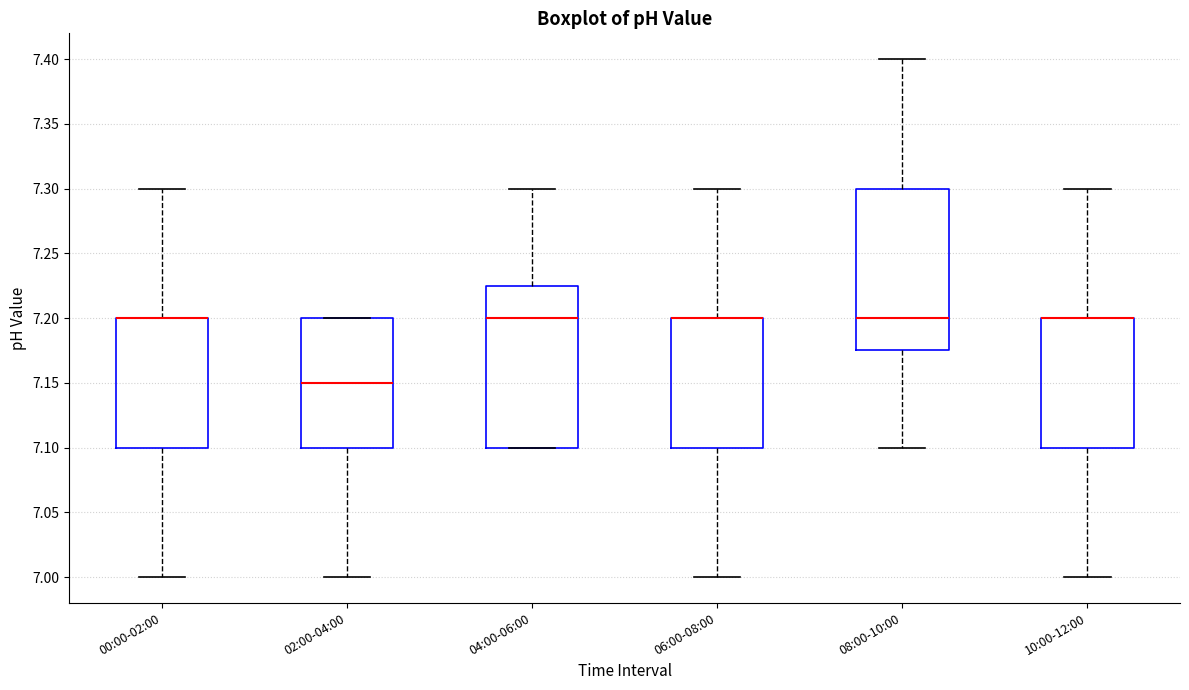

Where does the upper whisker of the box for 10:00-12:00 end on the y-axis? The values are not printed on the chart, so give them approximately, as read against the axis.

7.300